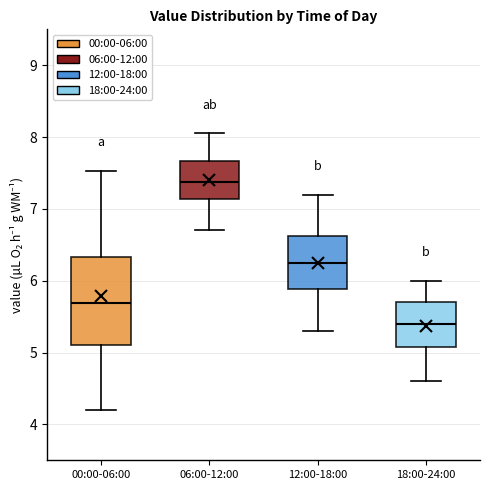

Which box has the highest median line?

06:00-12:00